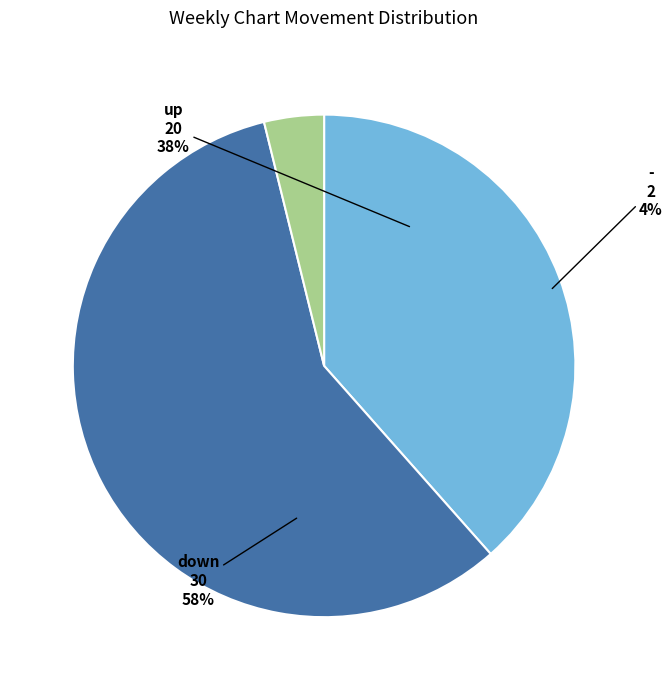

Is it true that down is 40% of the pie?

False